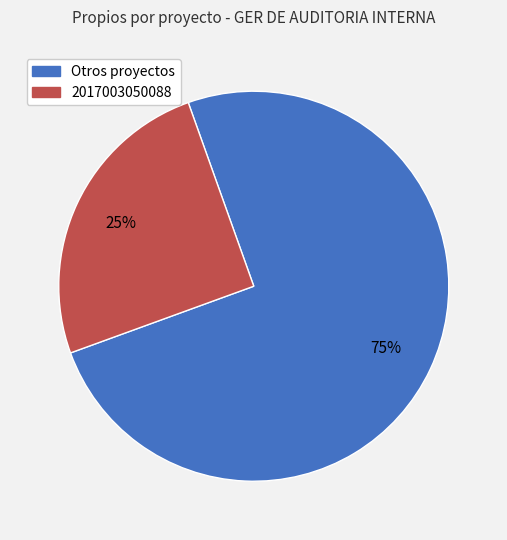

Approximately how many times larger is the value at Otros proyectos compared to 2017003050088?

3.0